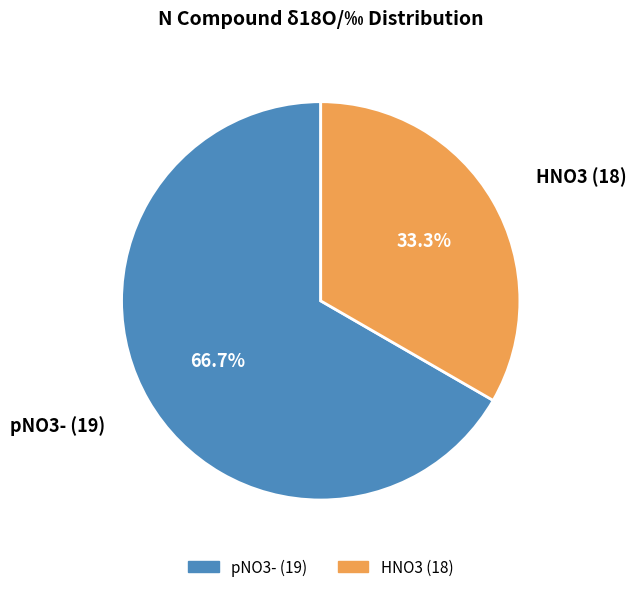

What percentage is the pNO3- (19) slice, to the nearest percent?

67%